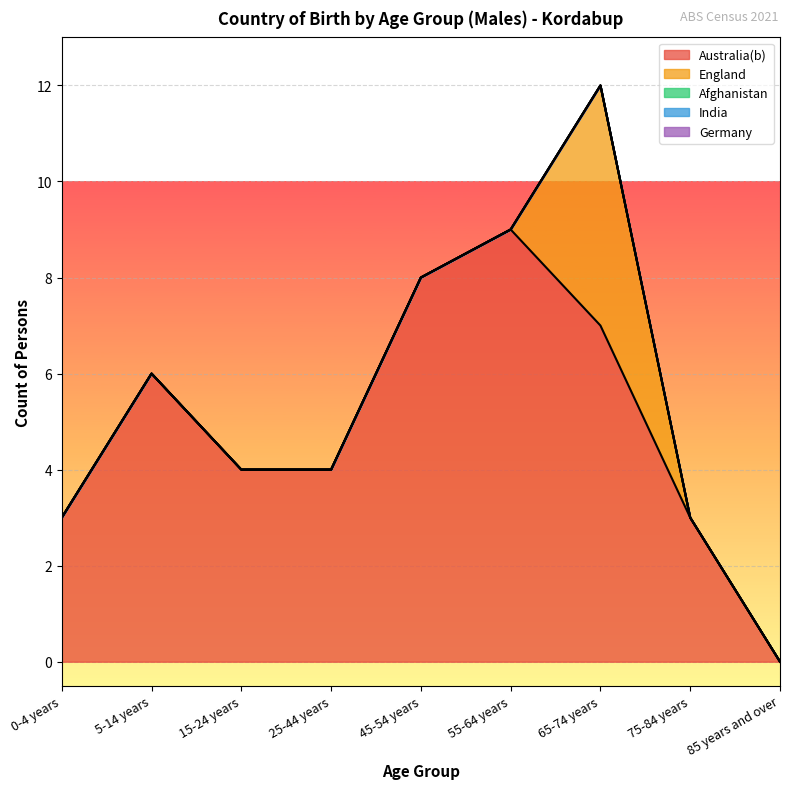

Reading left to right, transcribe all the data shown in this chart.

Australia(b): 0-4 years=3	5-14 years=6	15-24 years=4	25-44 years=4	45-54 years=8	55-64 years=9	65-74 years=7	75-84 years=3	85 years and over=0
England: 0-4 years=0	5-14 years=0	15-24 years=0	25-44 years=0	45-54 years=0	55-64 years=0	65-74 years=5	75-84 years=0	85 years and over=0
Afghanistan: 0-4 years=0	5-14 years=0	15-24 years=0	25-44 years=0	45-54 years=0	55-64 years=0	65-74 years=0	75-84 years=0	85 years and over=0
India: 0-4 years=0	5-14 years=0	15-24 years=0	25-44 years=0	45-54 years=0	55-64 years=0	65-74 years=0	75-84 years=0	85 years and over=0
Germany: 0-4 years=0	5-14 years=0	15-24 years=0	25-44 years=0	45-54 years=0	55-64 years=0	65-74 years=0	75-84 years=0	85 years and over=0